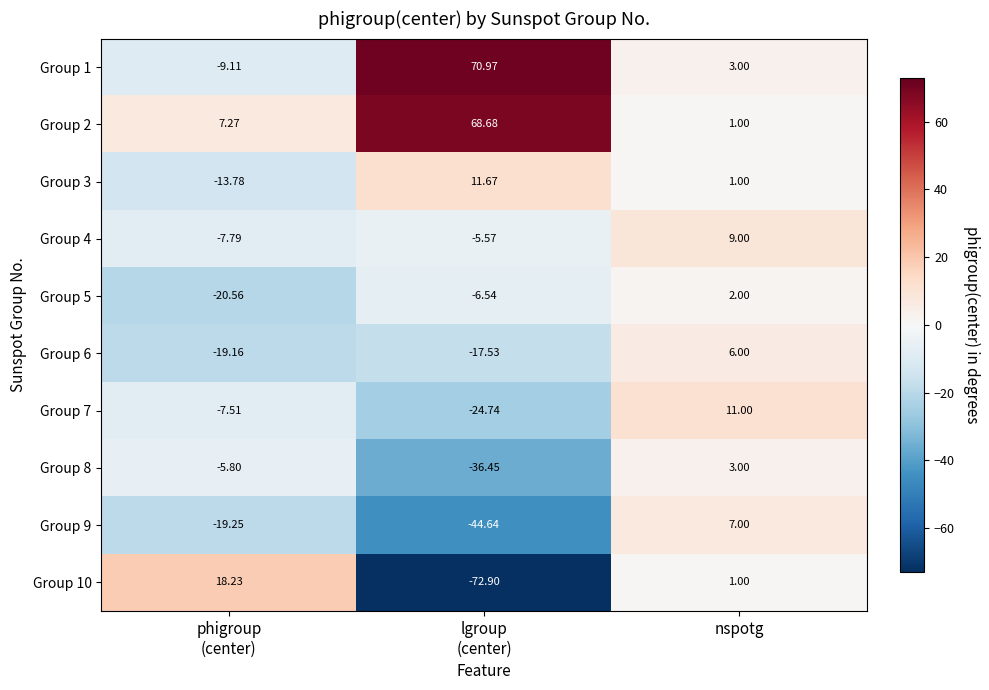

Which series changed the most between lgroup
(center) and nspotg?

Group 10